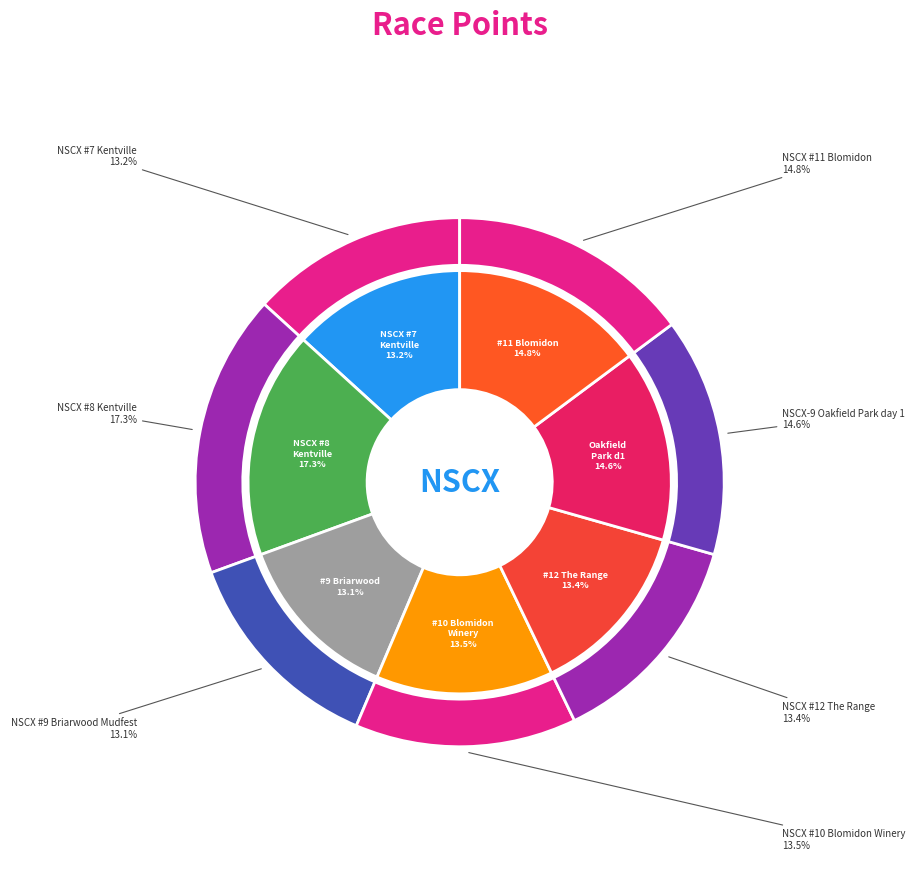

What is the total percentage of NSCX #7 Kentville and NSCX-9 Oakfield Park day 1?

27.8%